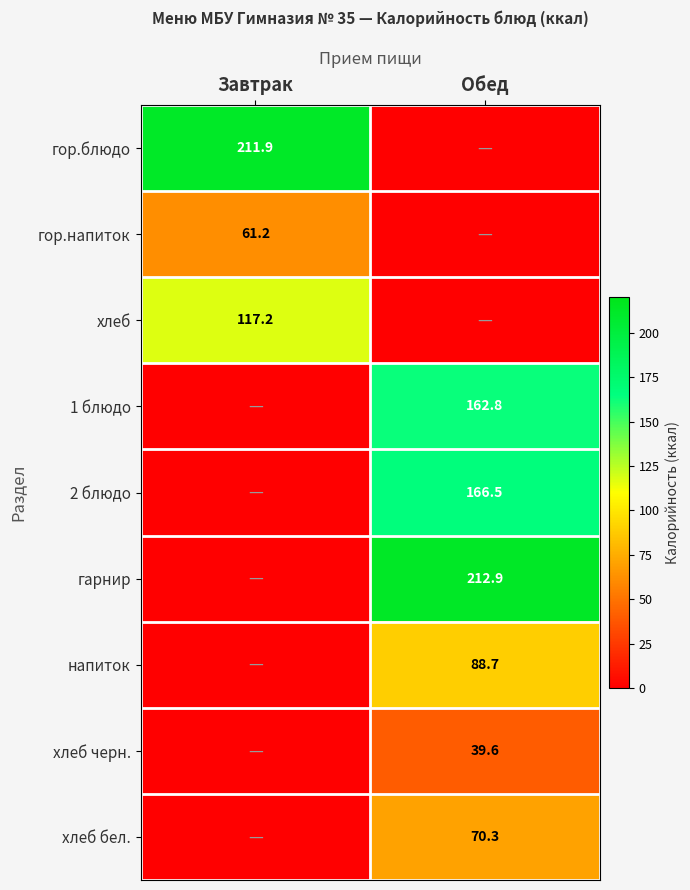

The напиток series shows 88.7 at Обед. True or false?

True